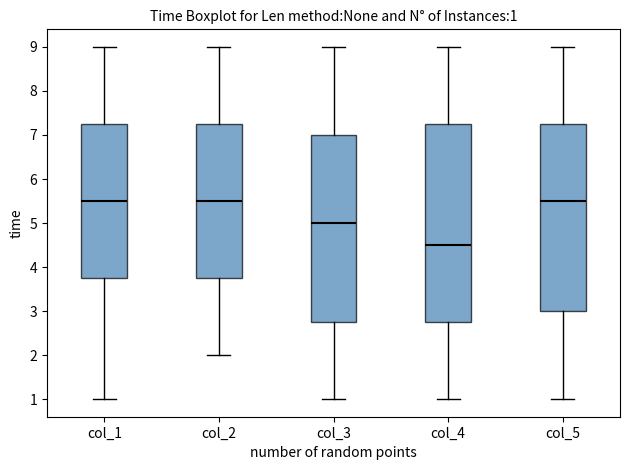

Which box is the tallest, from its lower edge to its upper edge?

col_4